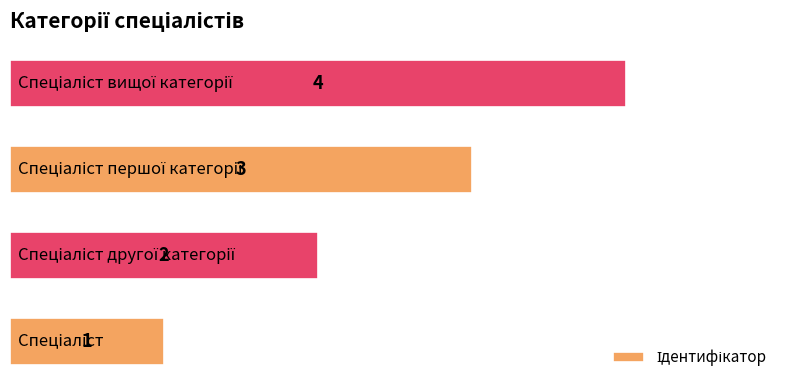

What is the difference between the maximum and minimum values?

3